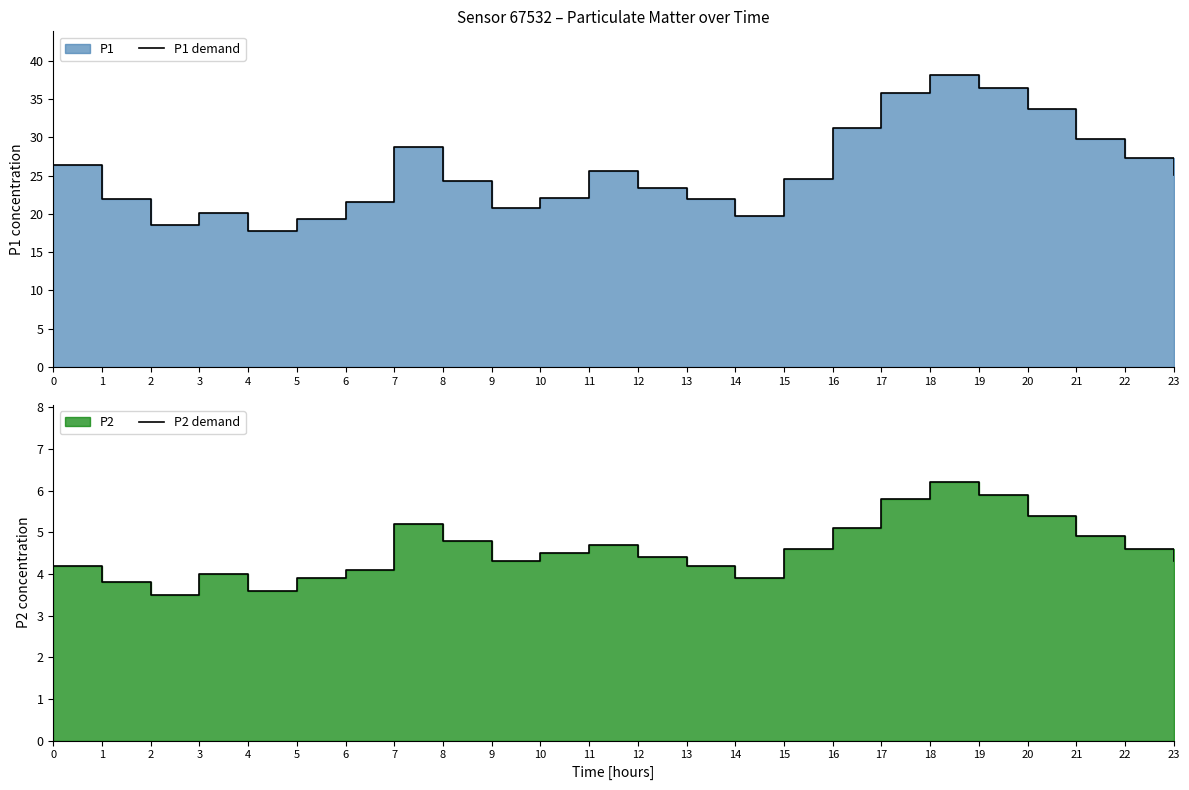

Which category has the lowest value in the P2 demand series?

2